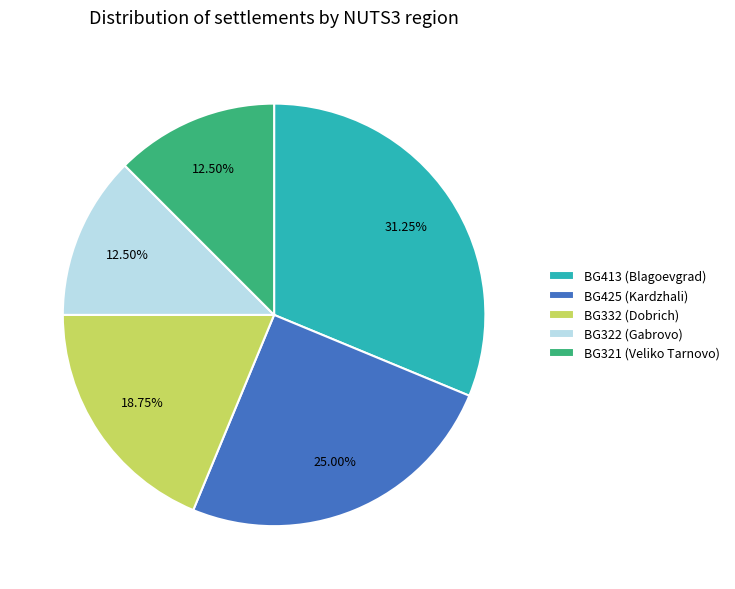

To the nearest percent, what is the difference between the largest and smallest slice percentages?

19%